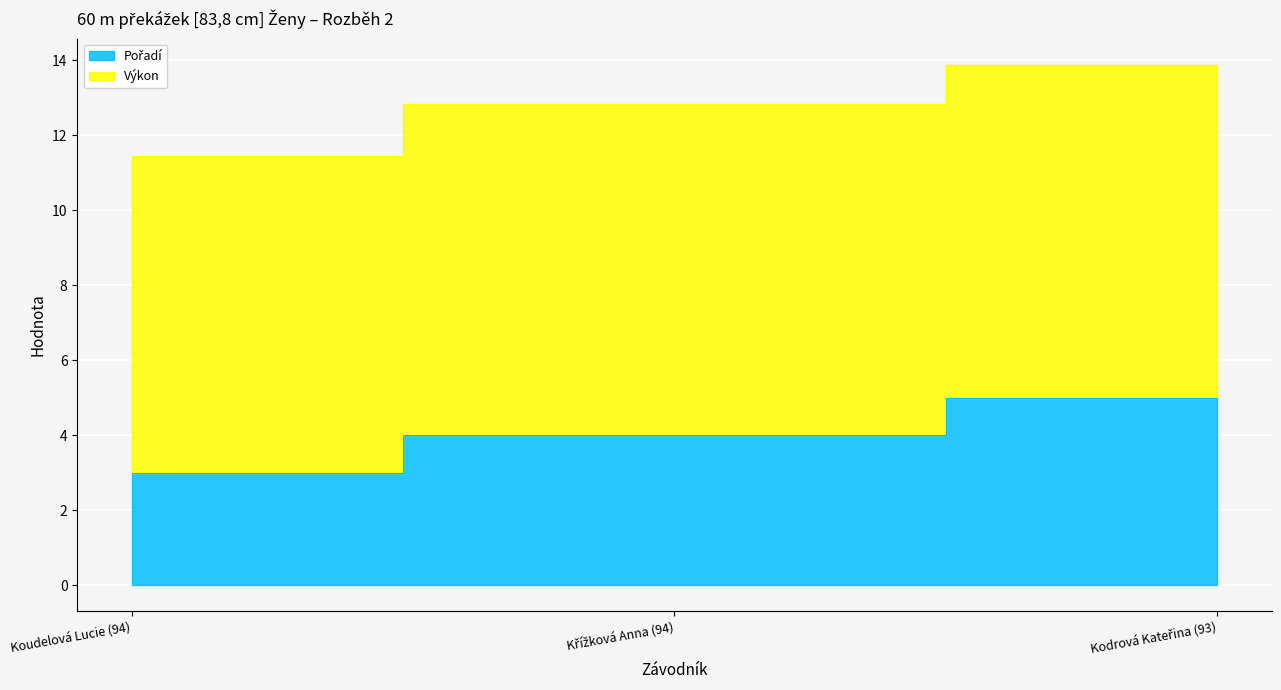

What position from the right is Koudelová Lucie (94)?

3